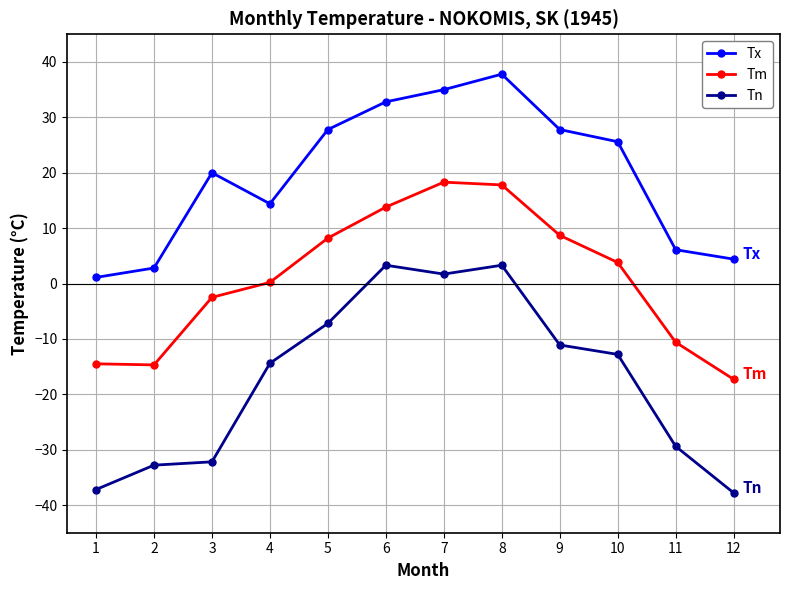

True or false: Tx and Tm intersect in this chart.

False